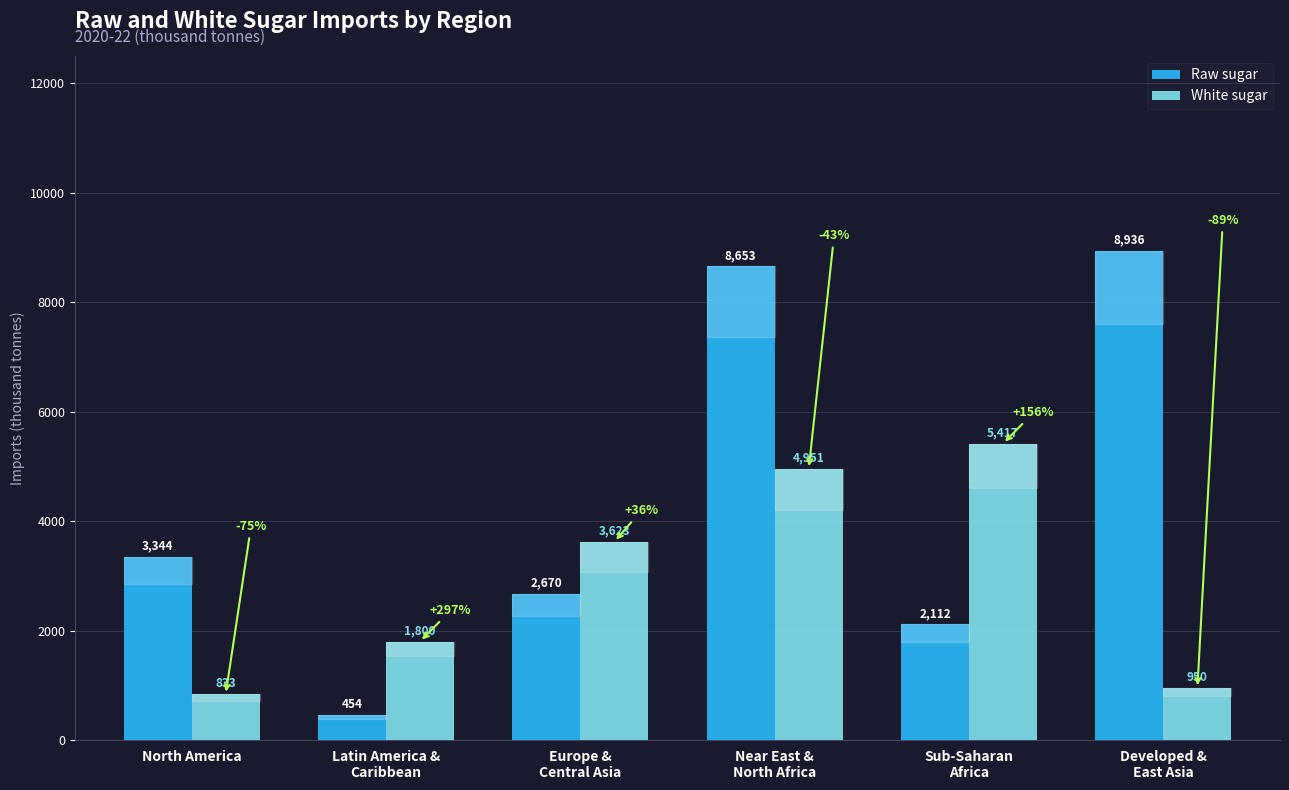

Rank the series at Near East &
North Africa from highest to lowest value.

Raw sugar, White sugar